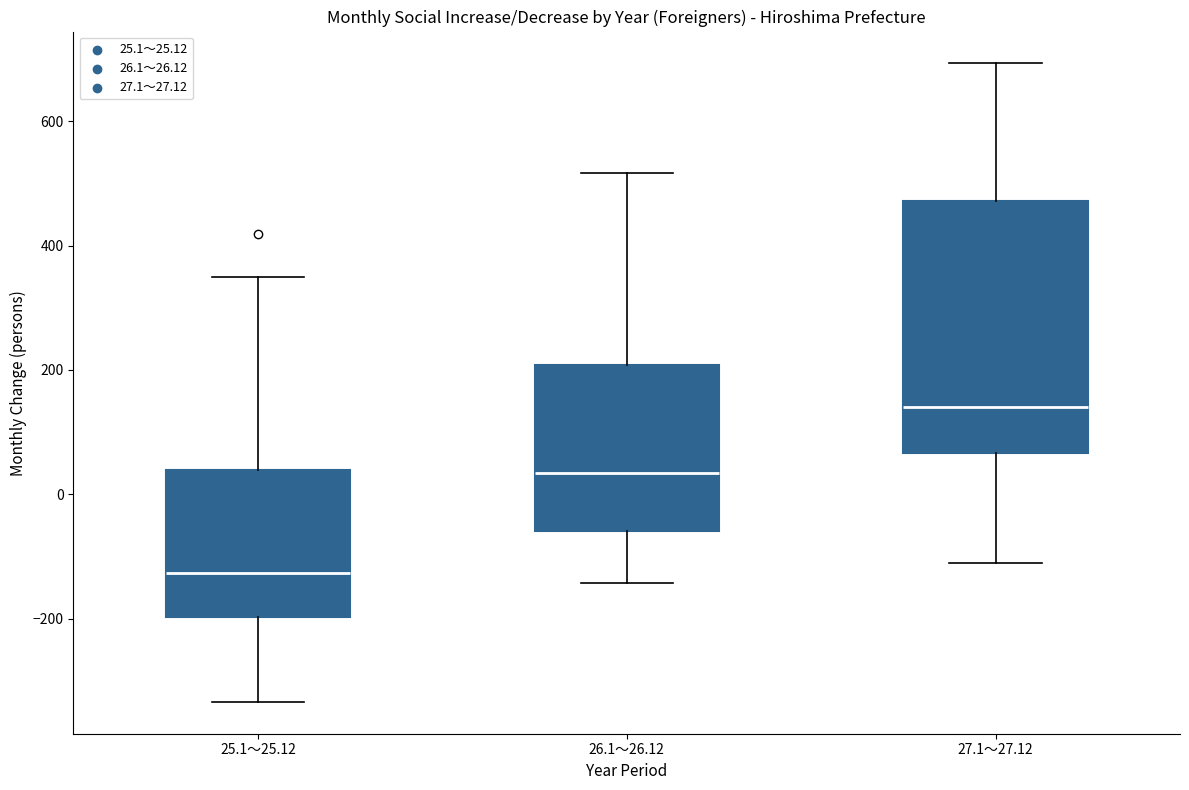

Where is the lower edge of the box for 25.1～25.12 on the y-axis? The values are not printed on the chart, so give them approximately, as read against the axis.

-200